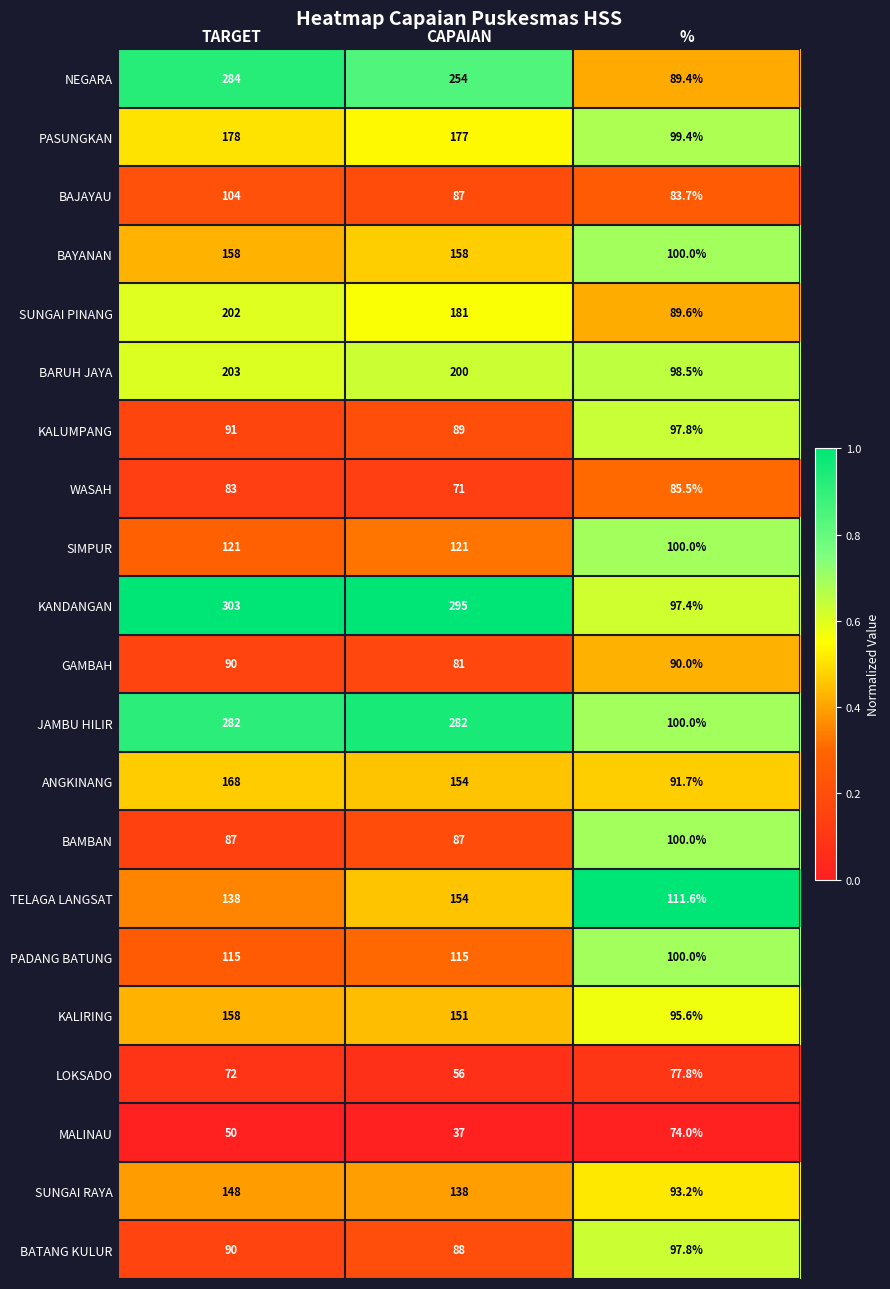

True or false: KANDANGAN has a value of 425.8 at TARGET.

False